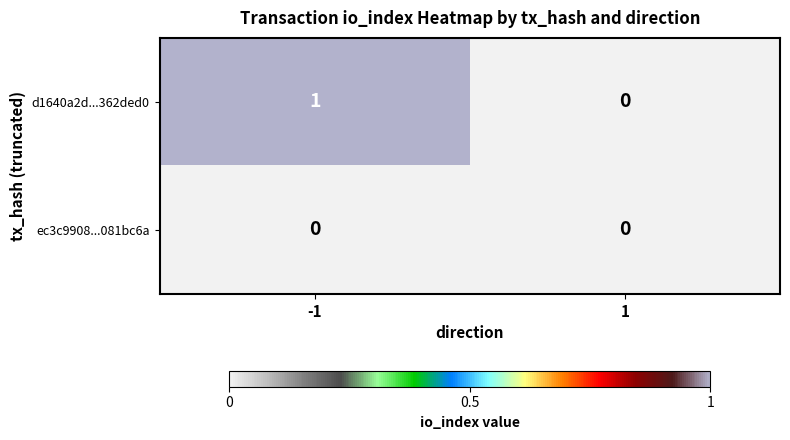

The d1640a2d...362ded0 series shows 0 at -1. True or false?

False